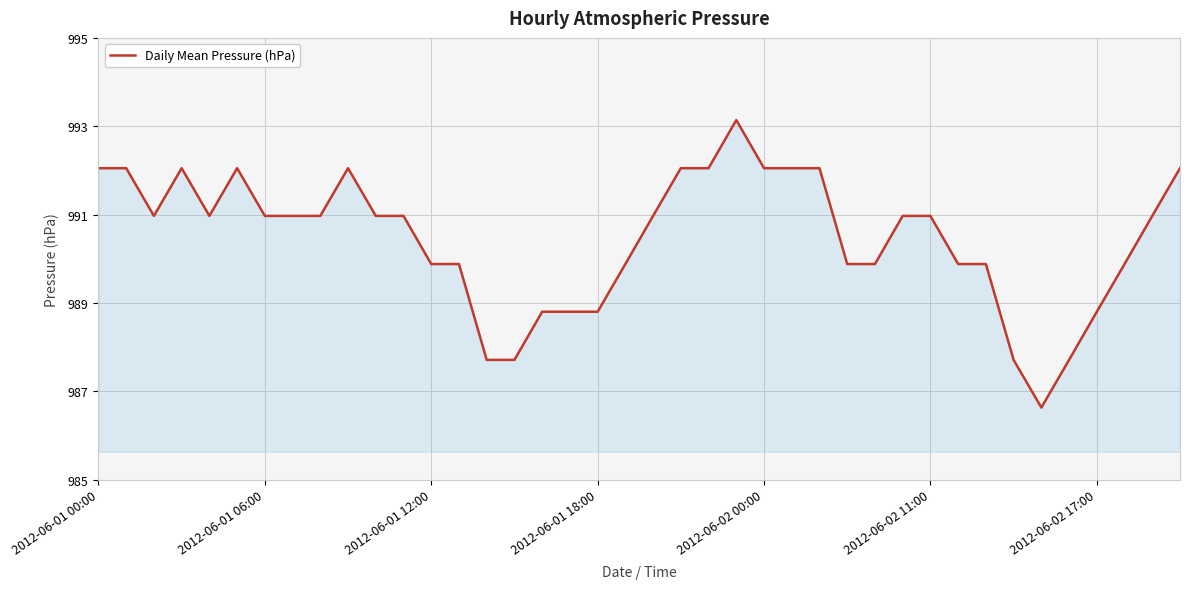

What is the sum of all values?

39618.1